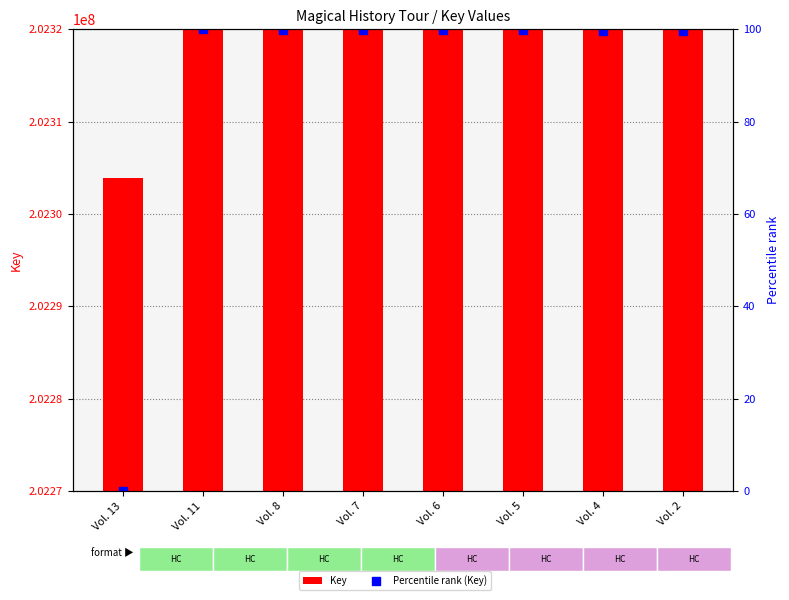

Which series contains the lowest Y value?

Percentile rank (Key)